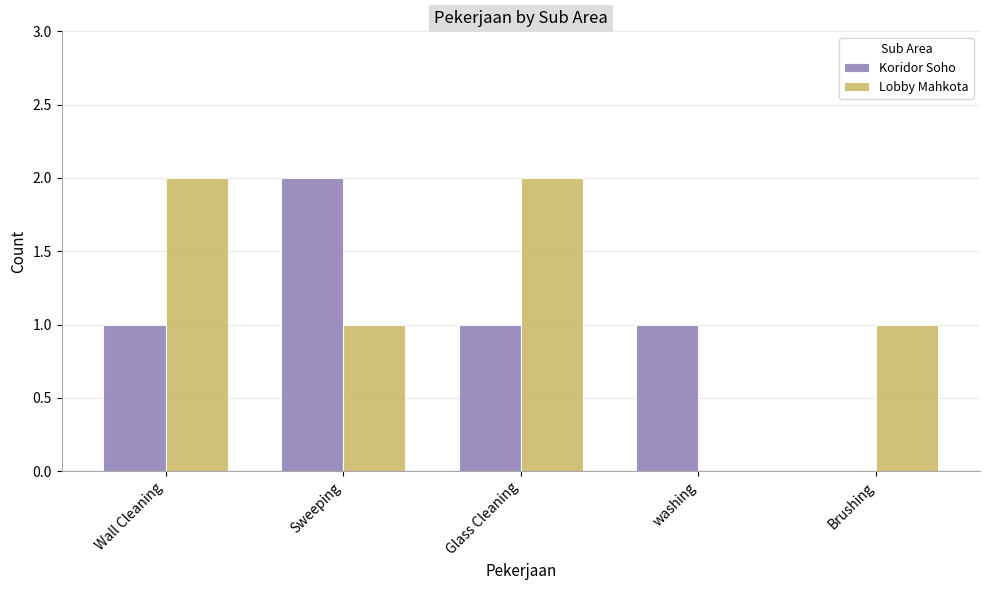

Is it true that Koridor Soho equals -1 at Brushing?

False